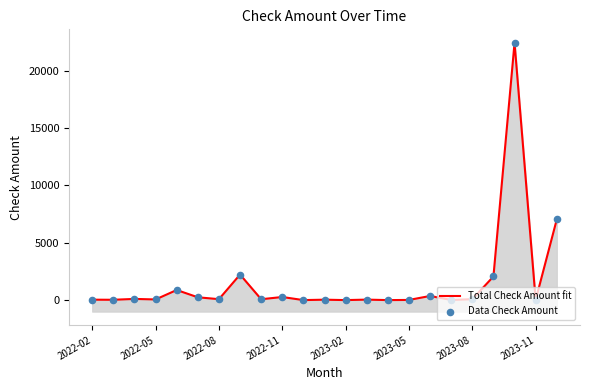

Which series reaches the minimum Y coordinate?

Total Check Amount fit